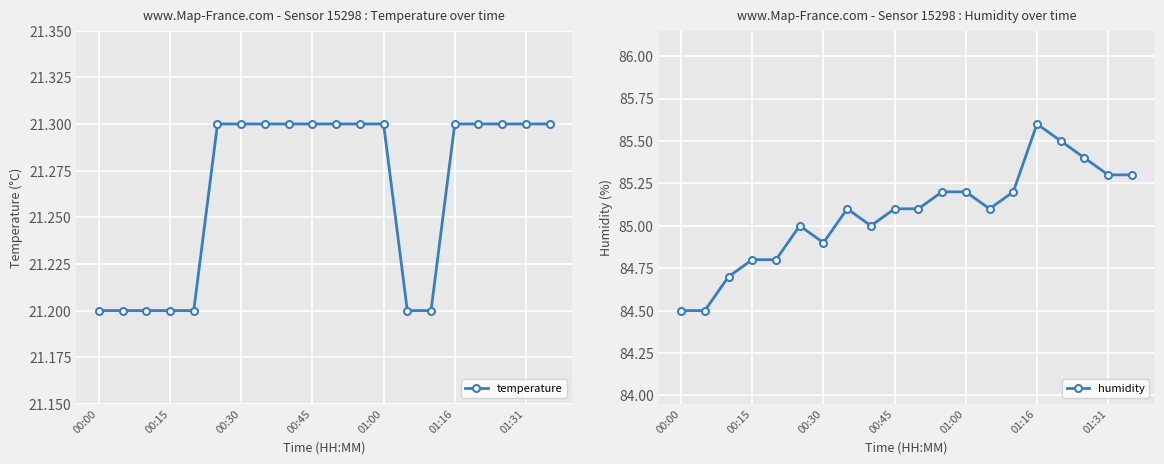

What is the value of the temperature point at the 6th from the left?

21.3